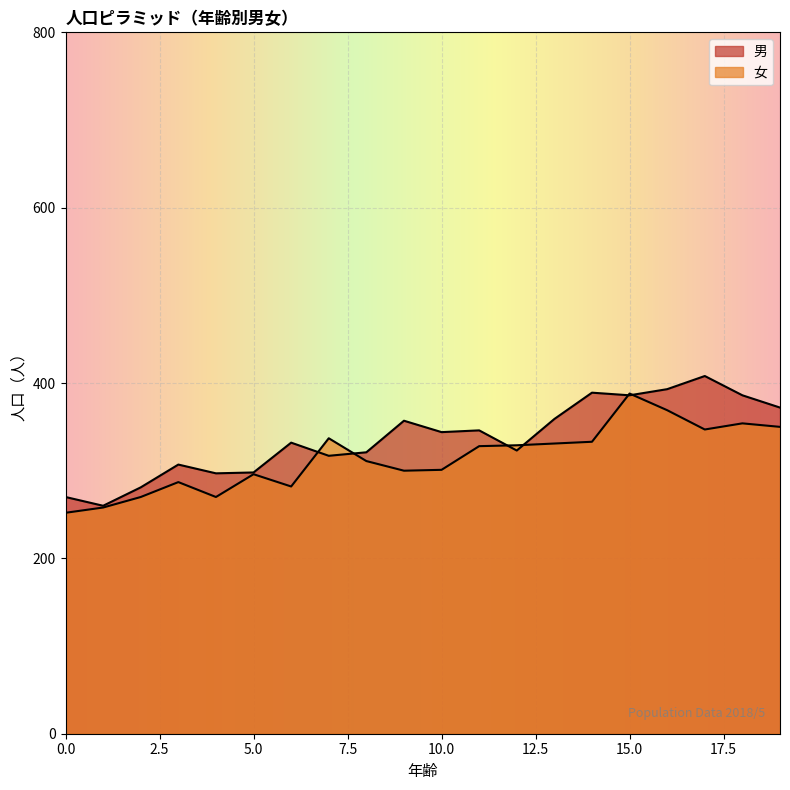

How many intersections are there between 女 and 男?

6